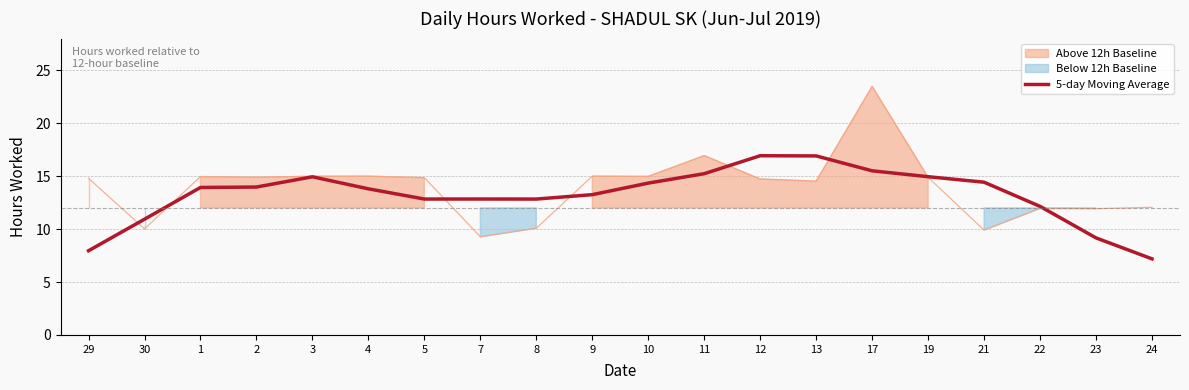

At which label does 5-day Moving Average reach its minimum?

24